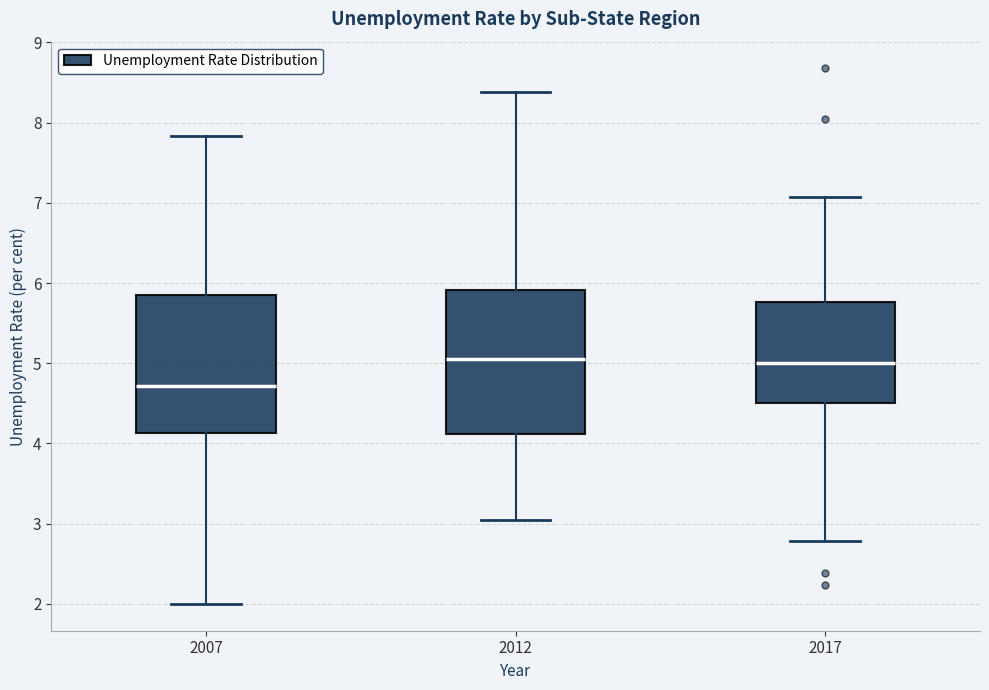

Which box has the lowest median line?

2007